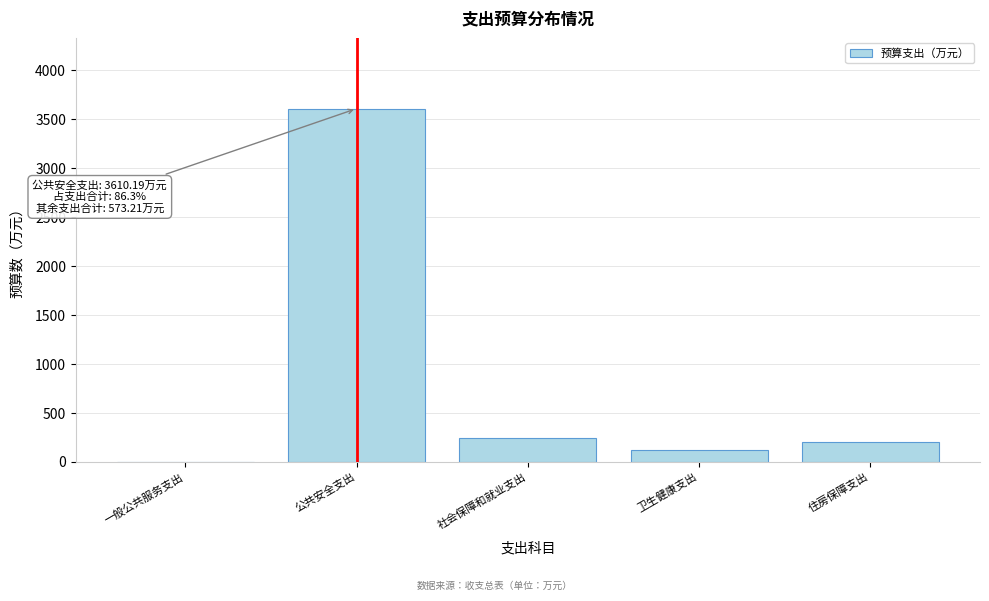

True or false: the data shows 0.0 at 一般公共服务支出.

True